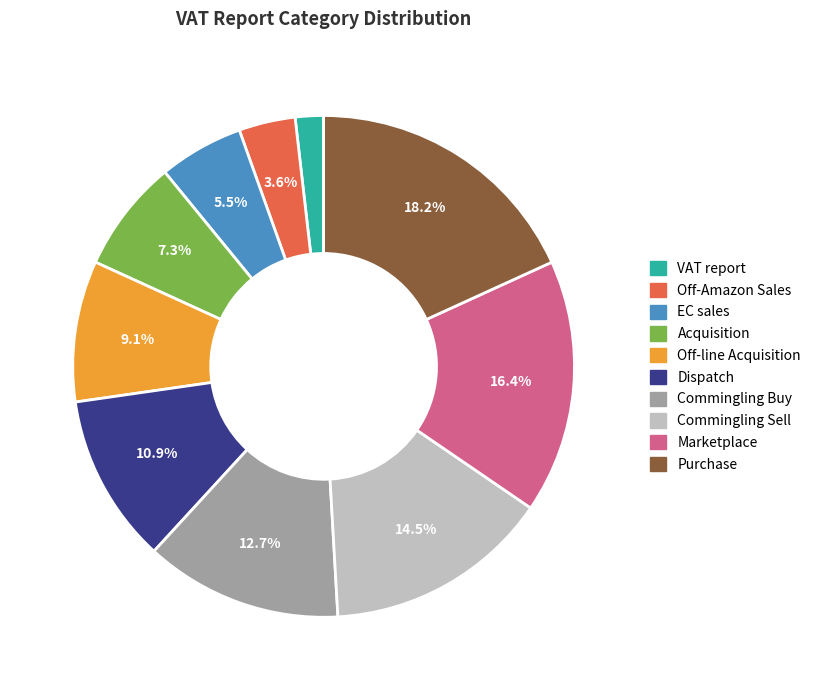

What is the smallest slice in the pie chart?

VAT report